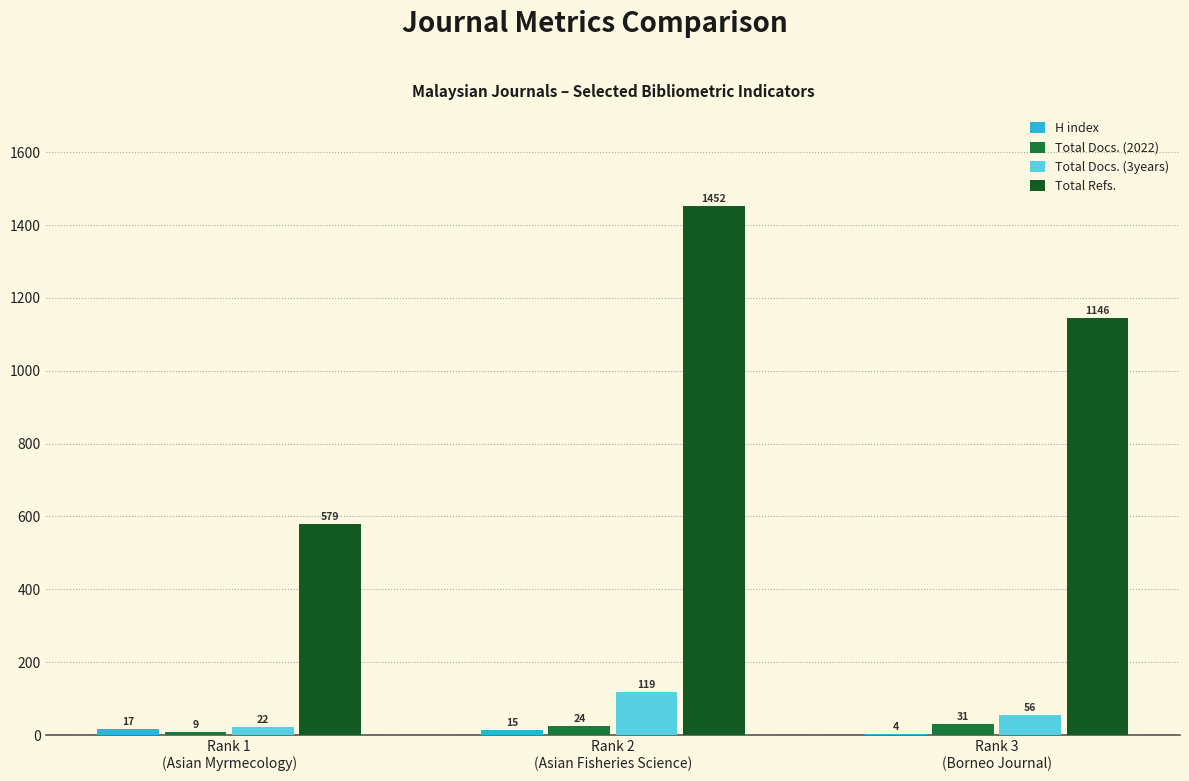

Which series has the largest total across all categories?

Total Refs.